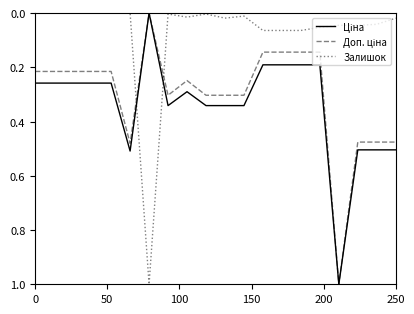

How many lines are shown in the chart?

3